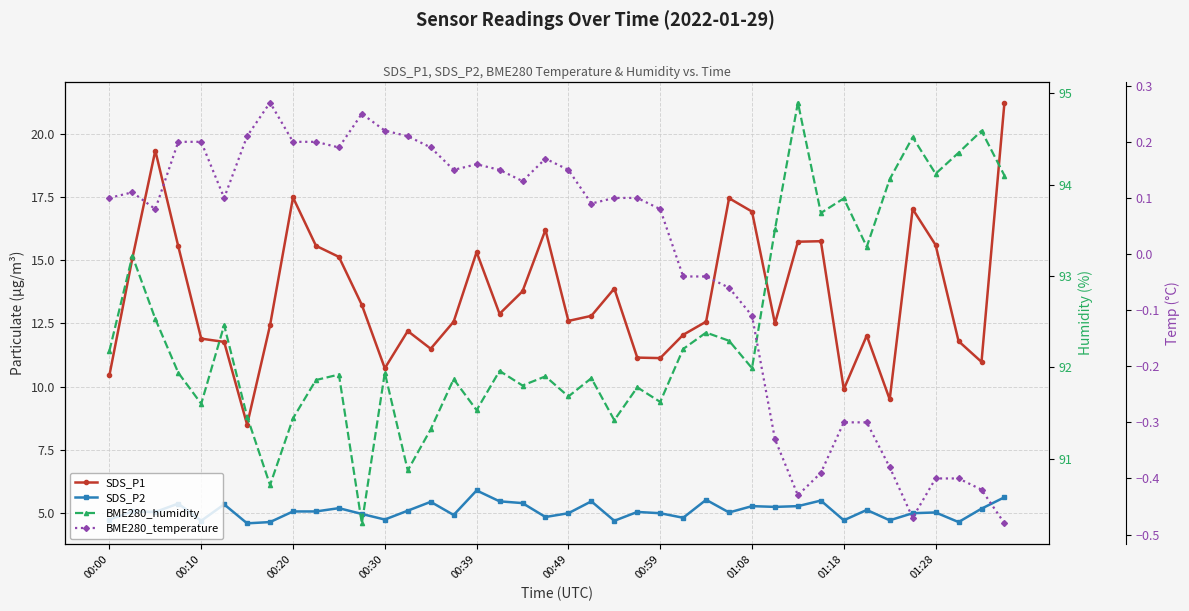

What is the difference between the highest and lowest values at 26?

92.4